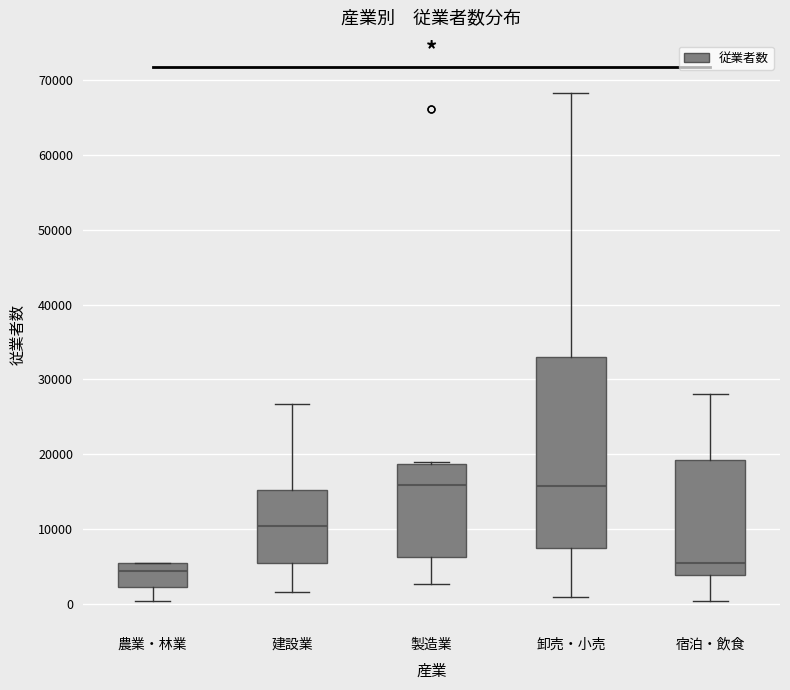

Reading left to right, read every box against the y-axis: the position of its median line, the range the box covers, and the ends of its whiskers. The values are not printed on the chart, so give them approximately, as read against the axis.

農業・林業: median 4000, box 2000 to 5000, whiskers 0 to 5000
建設業: median 10000, box 5000 to 15000, whiskers 2000 to 27000
製造業: median 16000, box 6000 to 19000, whiskers 3000 to 19000 (just above the box's upper edge)
卸売・小売: median 16000, box 7000 to 33000, whiskers 1000 to 68000
宿泊・飲食: median 5000, box 4000 to 19000, whiskers 0 to 28000